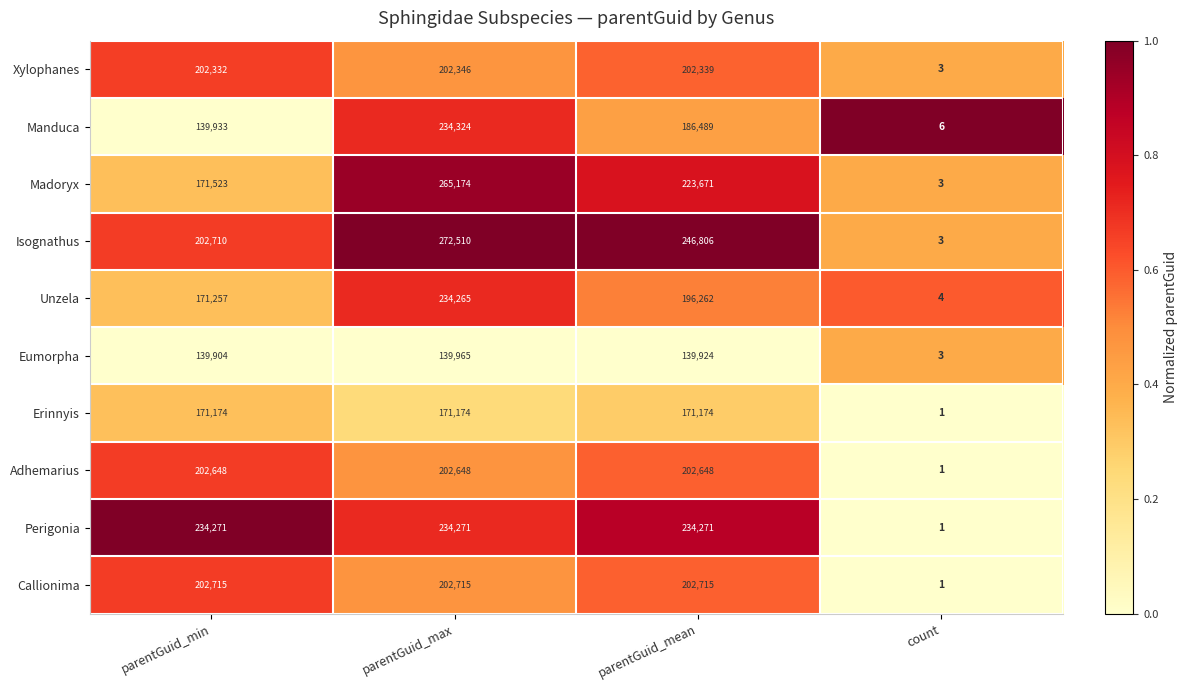

What is the sum of the Perigonia values at count and parentGuid_mean?

234272